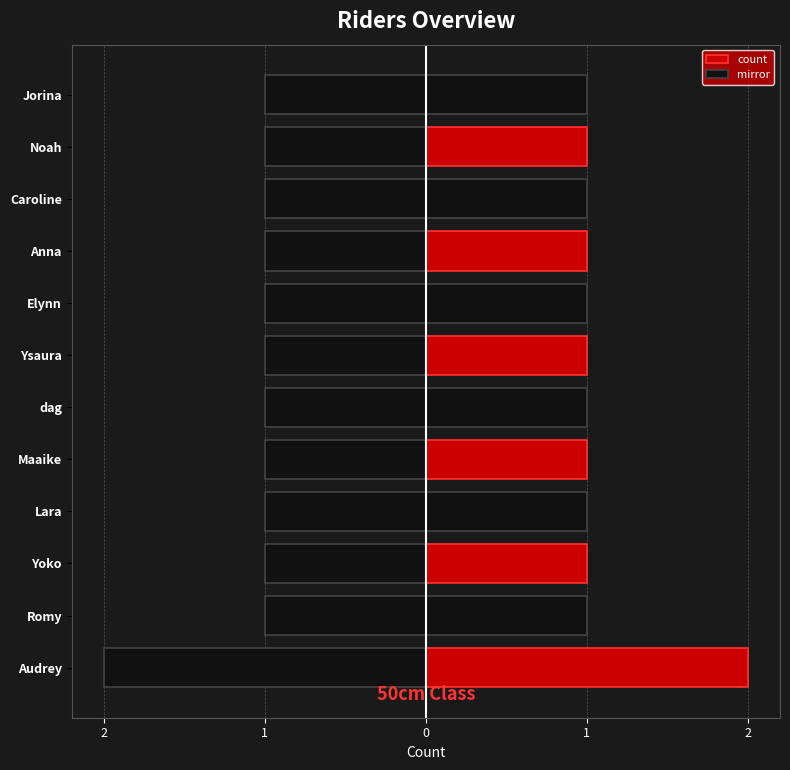

What is the spread (max minus min) of values at 8?

2